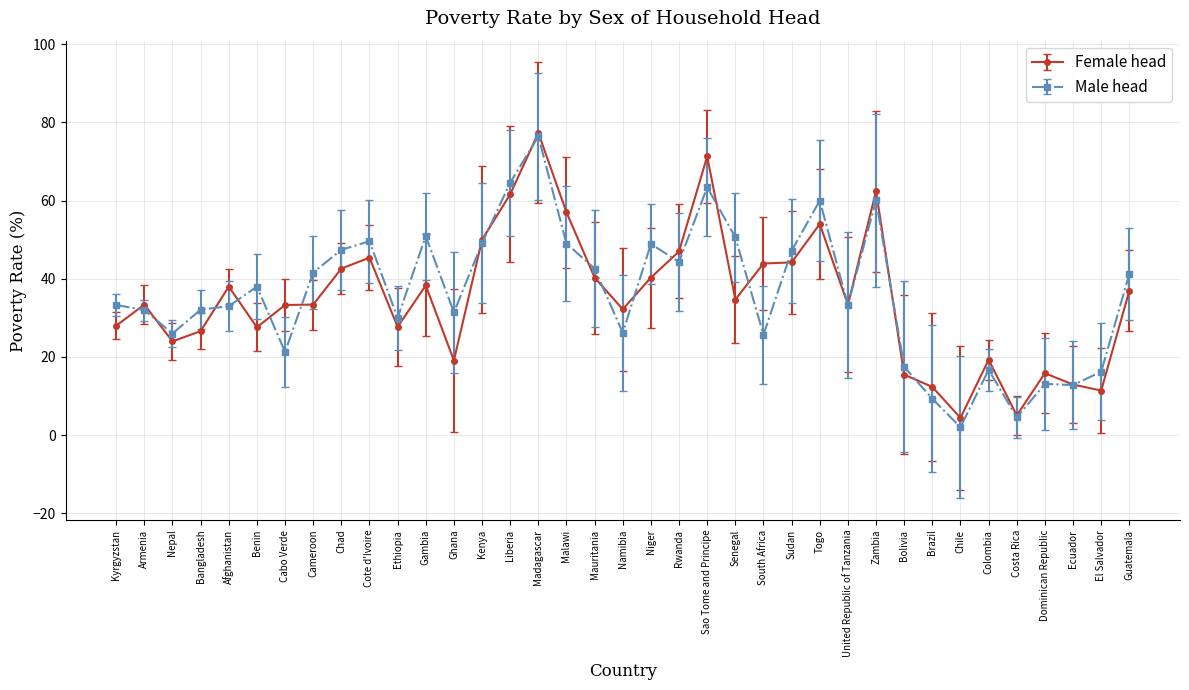

What are all the series names shown in the legend?

Female head, Male head